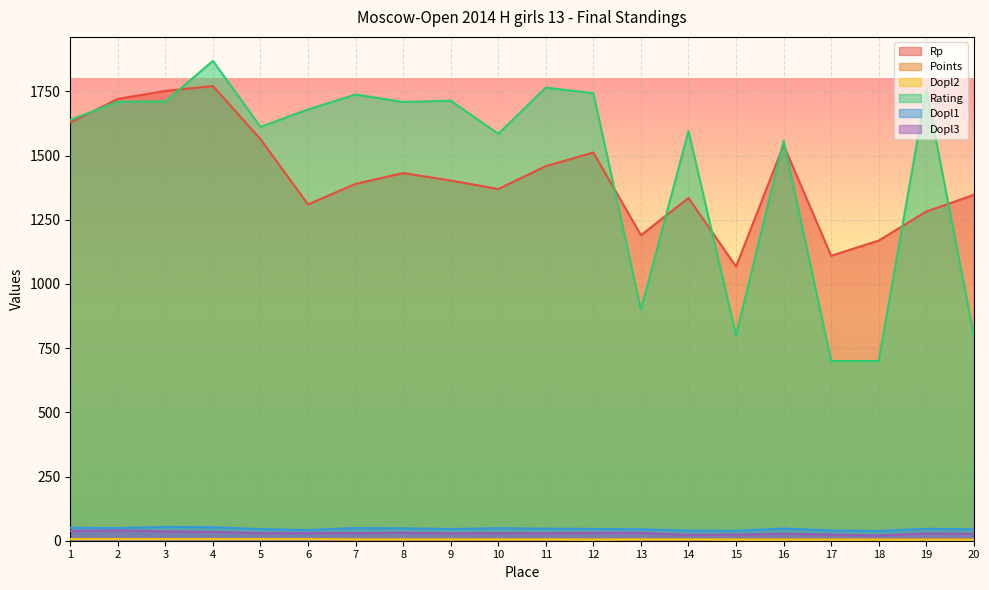

At how many categories does at least one series exceed 1225?

16